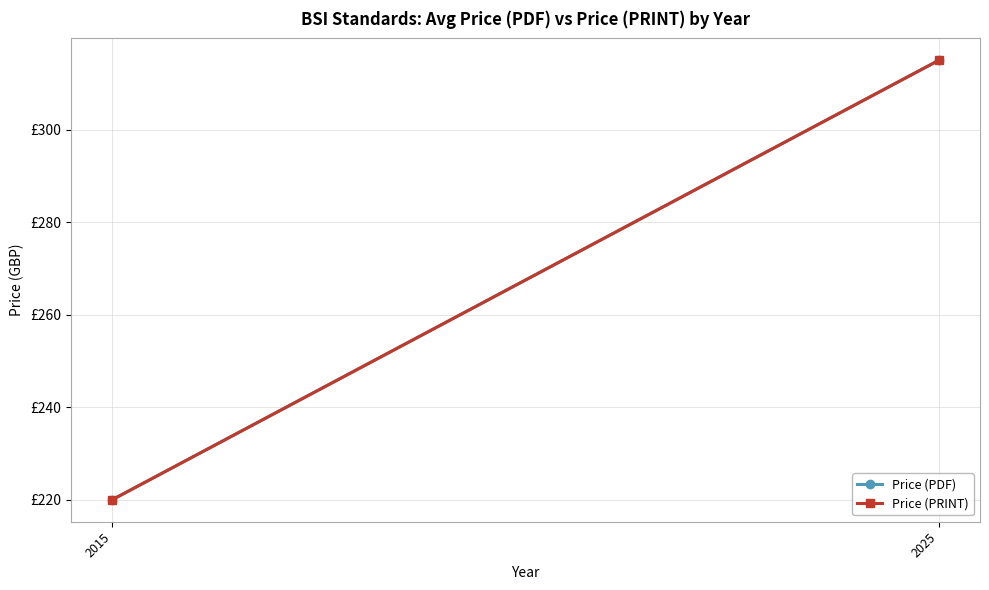

Which has a higher value, 2025 or 2015?

2025